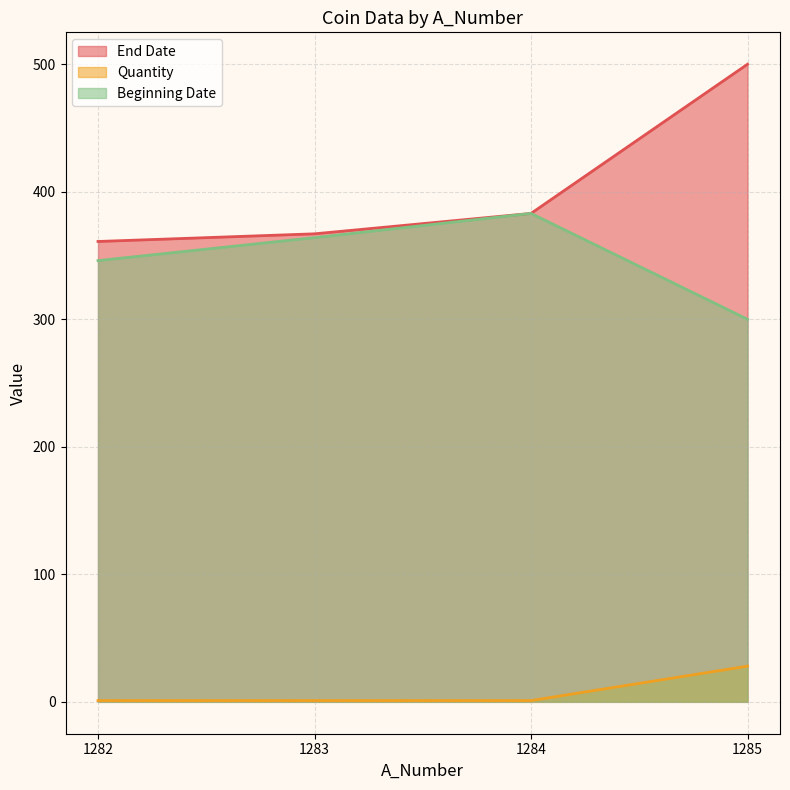

What is the smallest value displayed?

1